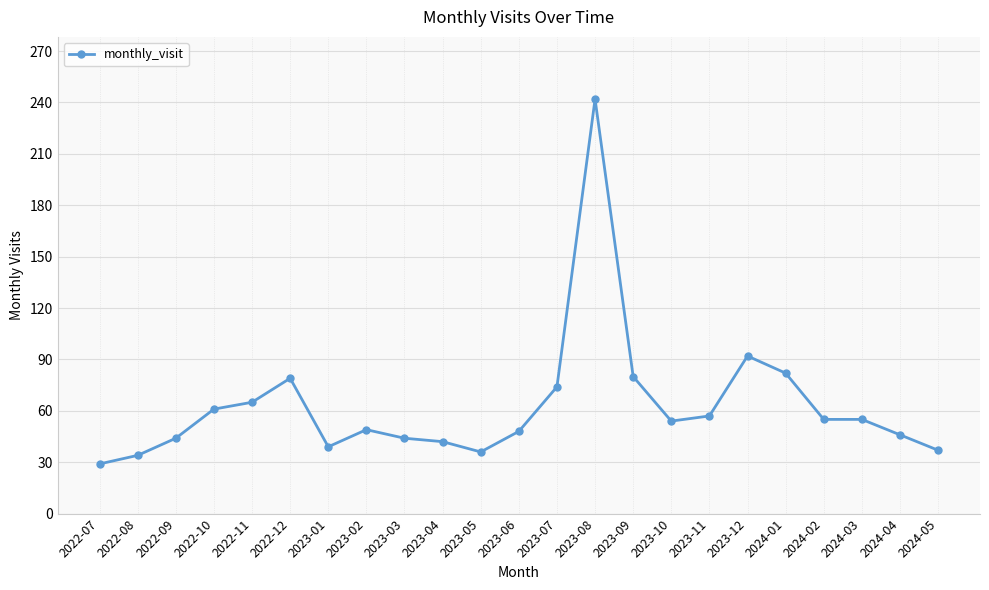

Does the chart display data point markers on the line(s)?

Yes